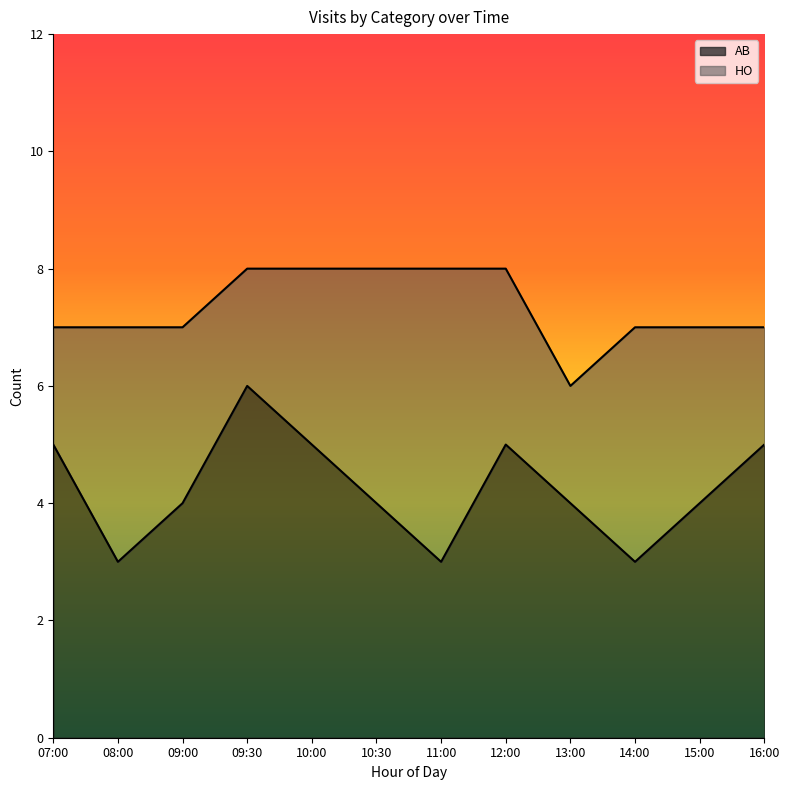

The chart shows a value of 1 at 08:00. True or false?

False